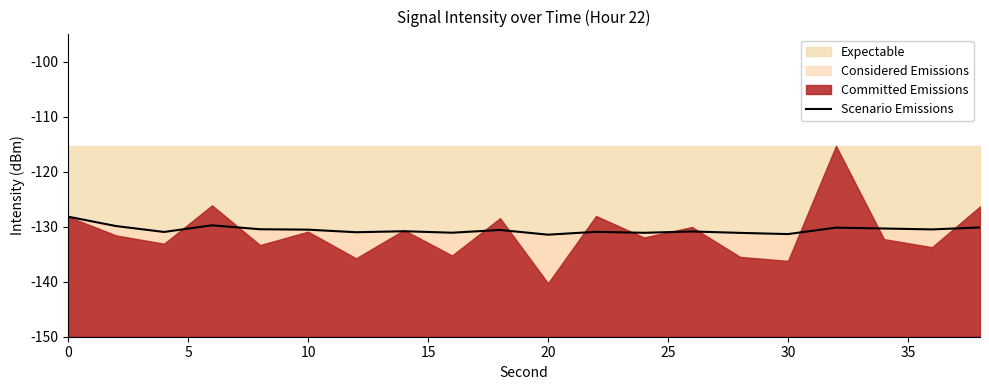

How many interior local valleys (lower than both neighbors) does the data have?

7